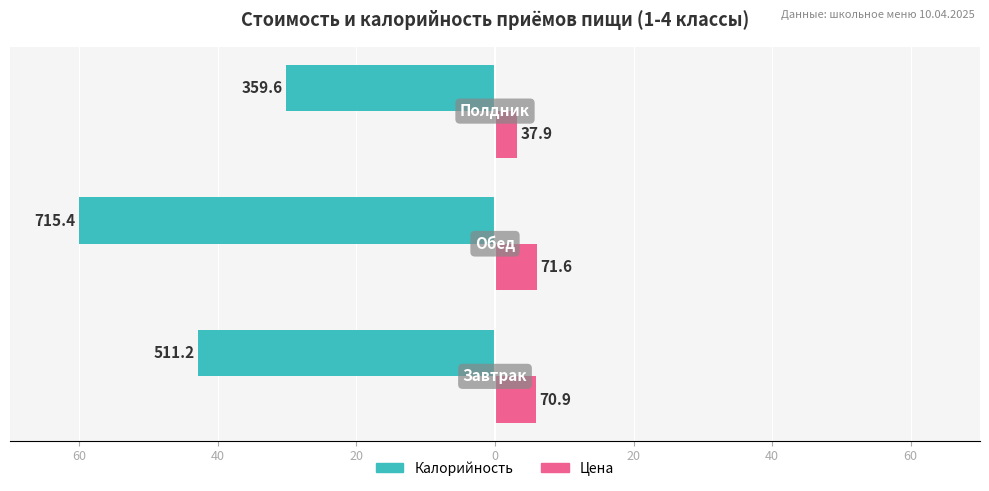

What are all the series names shown in the legend?

Калорийность, Цена